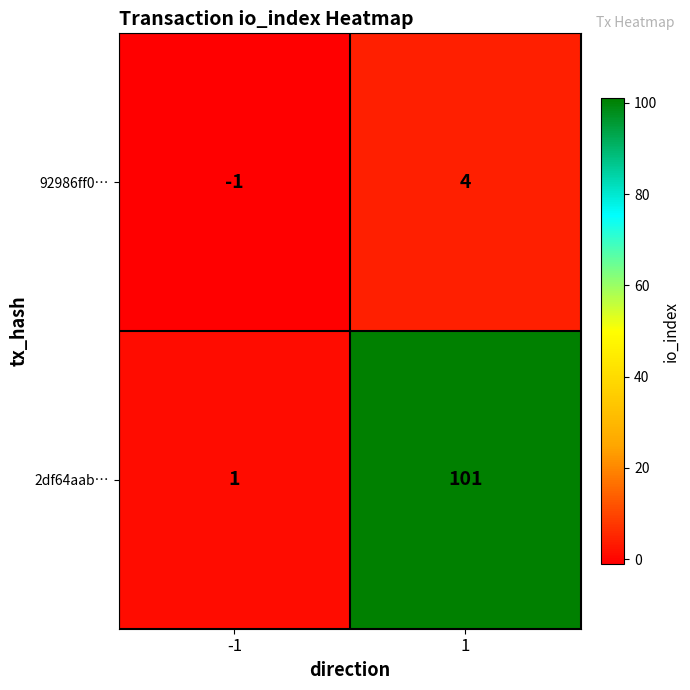

What is the smallest value displayed?

-1